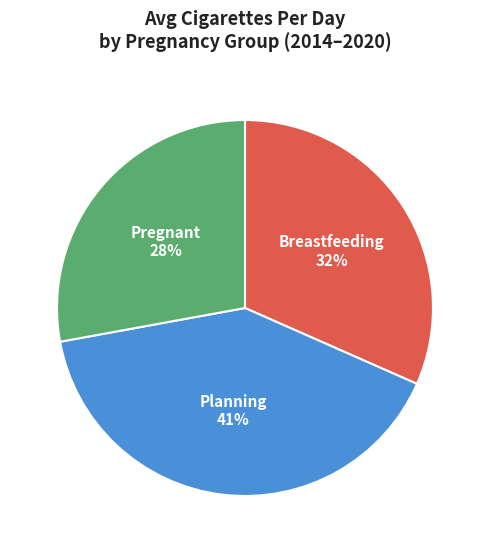

To the nearest percent, what is the difference between the largest and smallest slice percentages?

13%